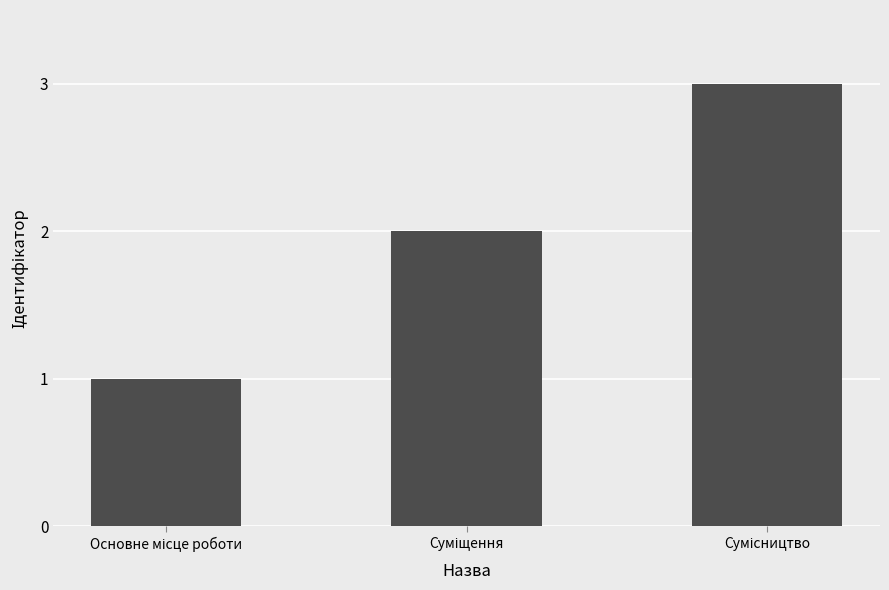

What is the sum of all values?

6